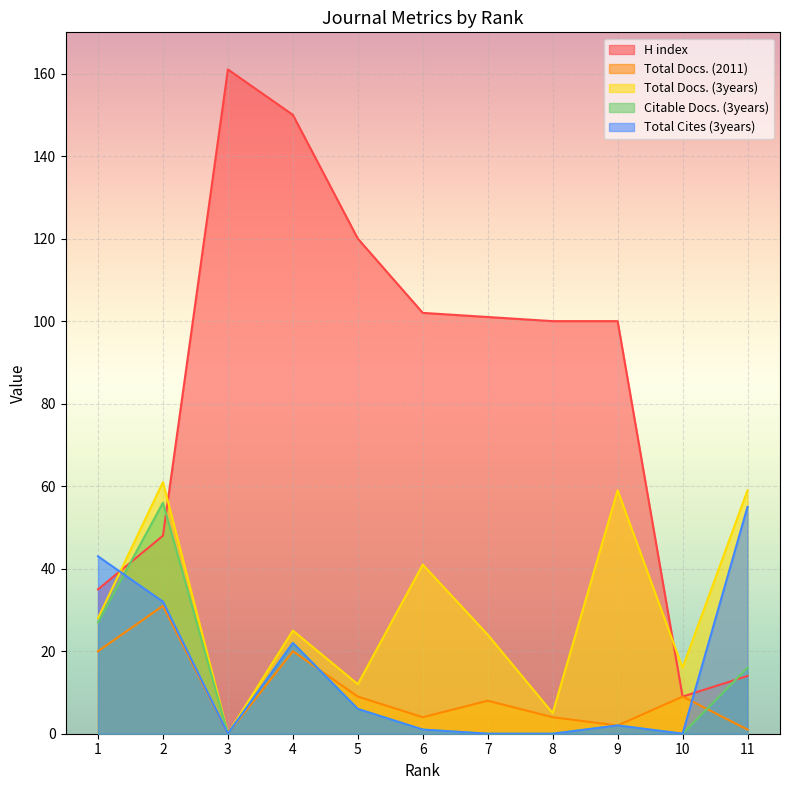

At how many categories does at least one series exceed 87?

7